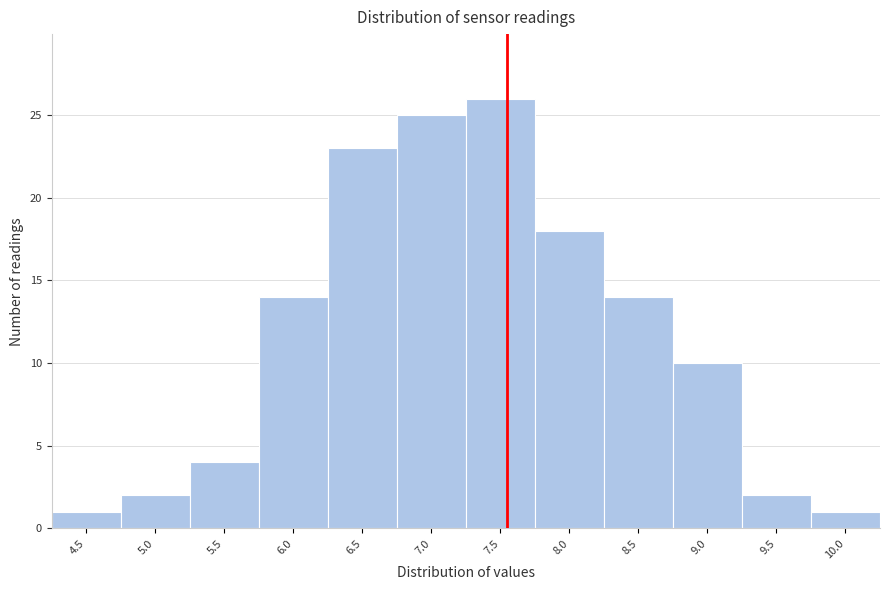

Reading right to left, list all the values displayed in this chart.

10.0=1	9.5=2	9.0=10	8.5=14	8.0=18	7.5=26	7.0=25	6.5=23	6.0=14	5.5=4	5.0=2	4.5=1